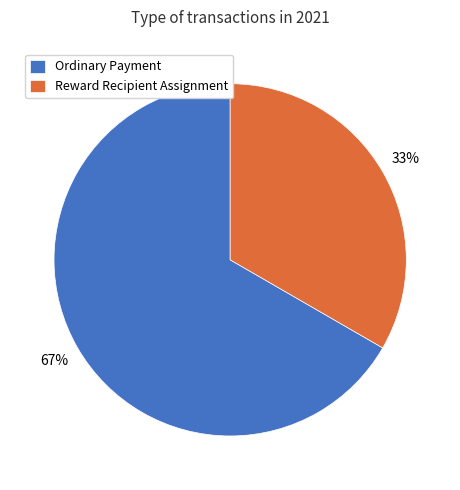

To the nearest percent, what is the average slice percentage?

50%